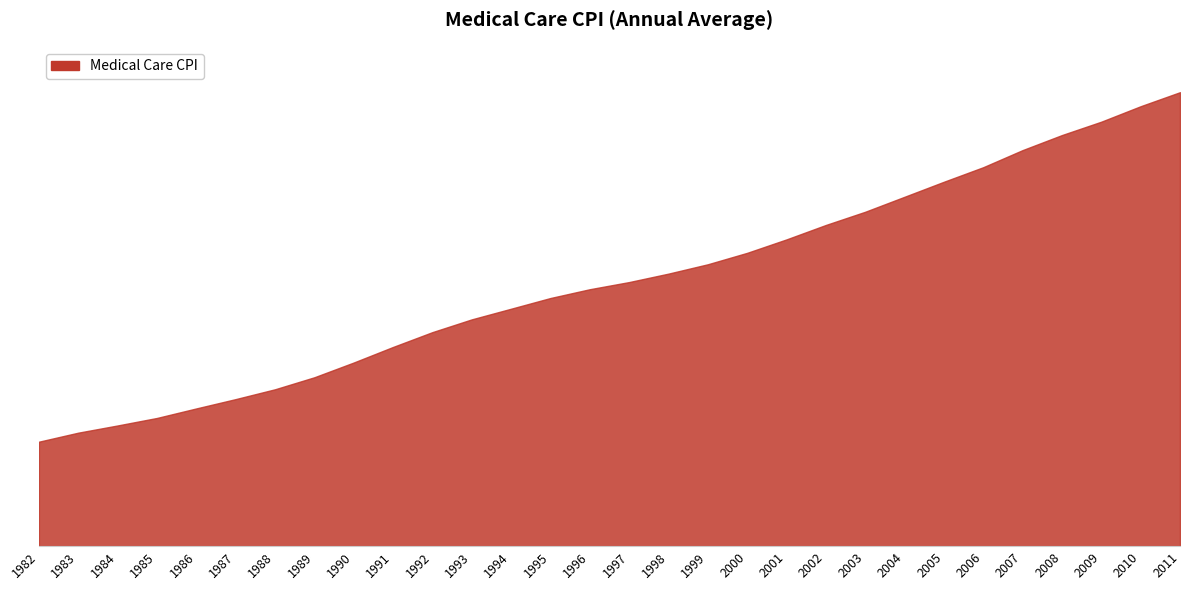

Does the chart display data point markers on the line(s)?

No